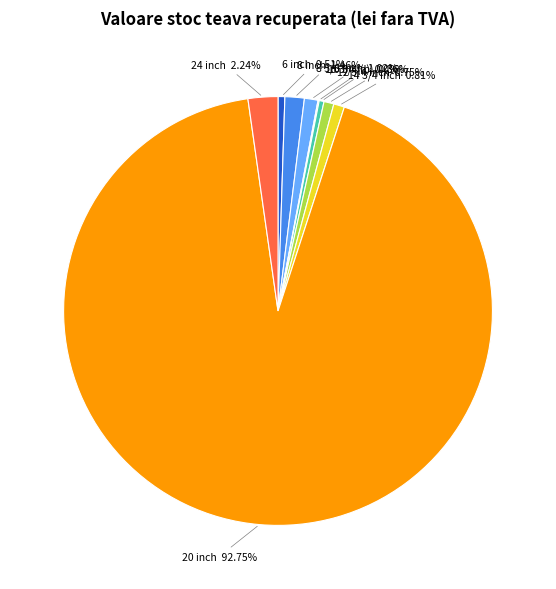

Does 14 3/4 inch represent more than half of the total?

No